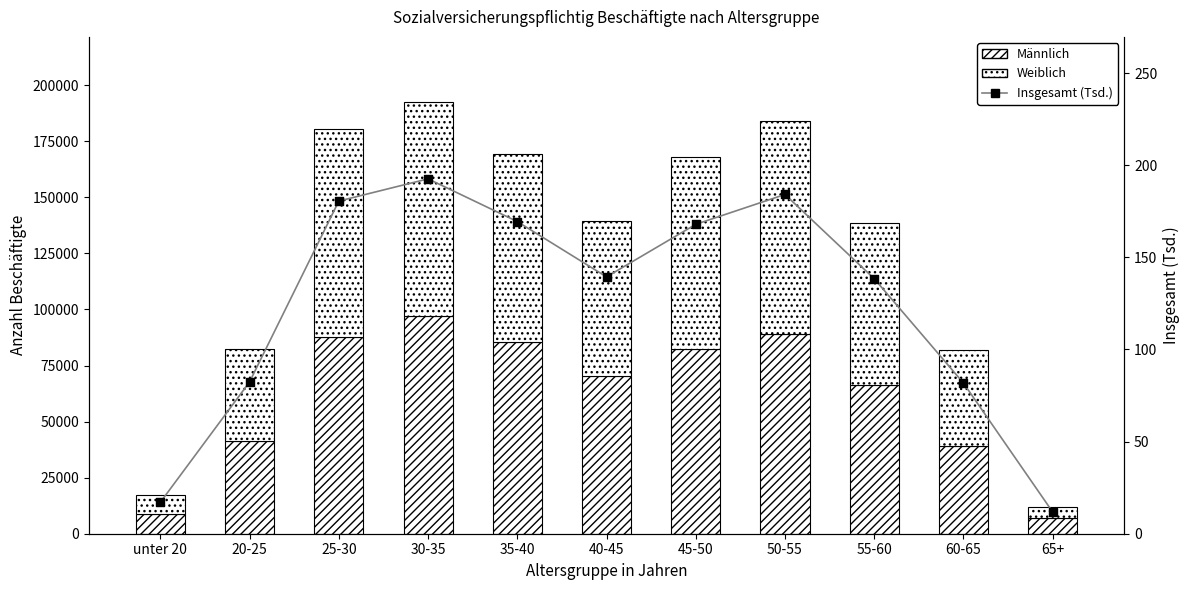

What is the total value across all series at unter 20?

17106.1